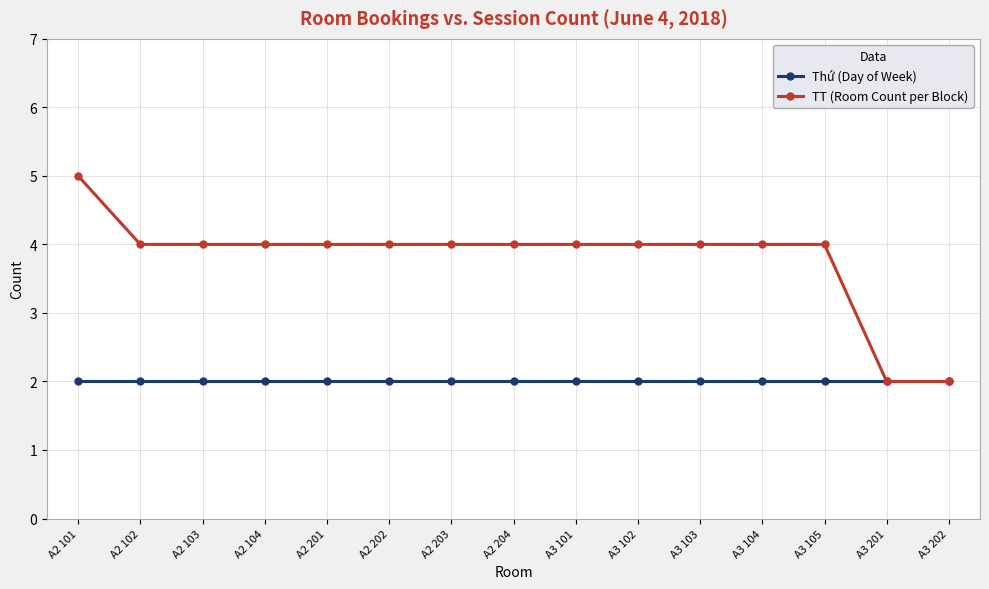

The TT (Room Count per Block) series shows 4 at A3 101. True or false?

True